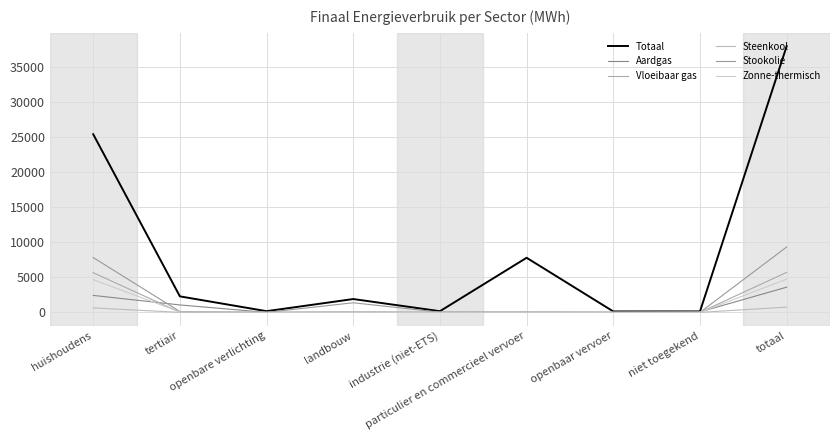

At which category does the chart reach its minimum across all series?

openbare verlichting